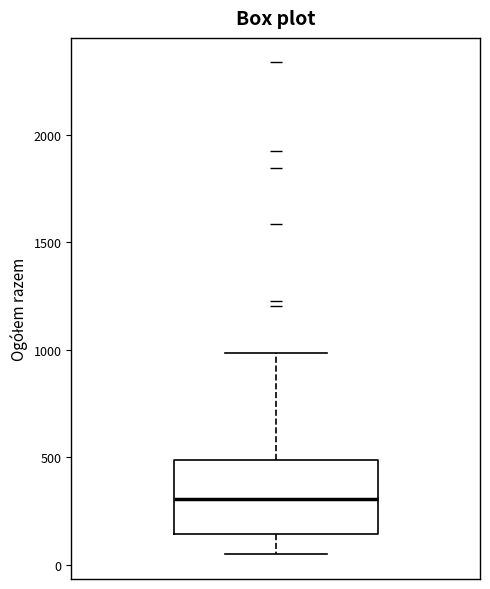

Where is the lower edge of the box on the y-axis? The values are not printed on the chart, so give them approximately, as read against the axis.

150